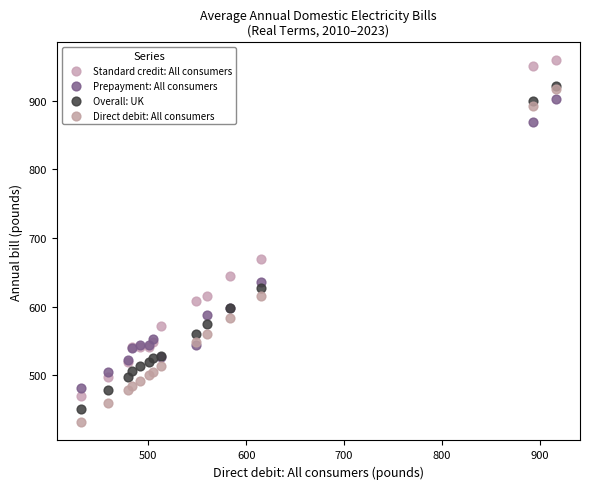

In the Standard credit: All consumers series, what Y value is closest to 714?

669.0